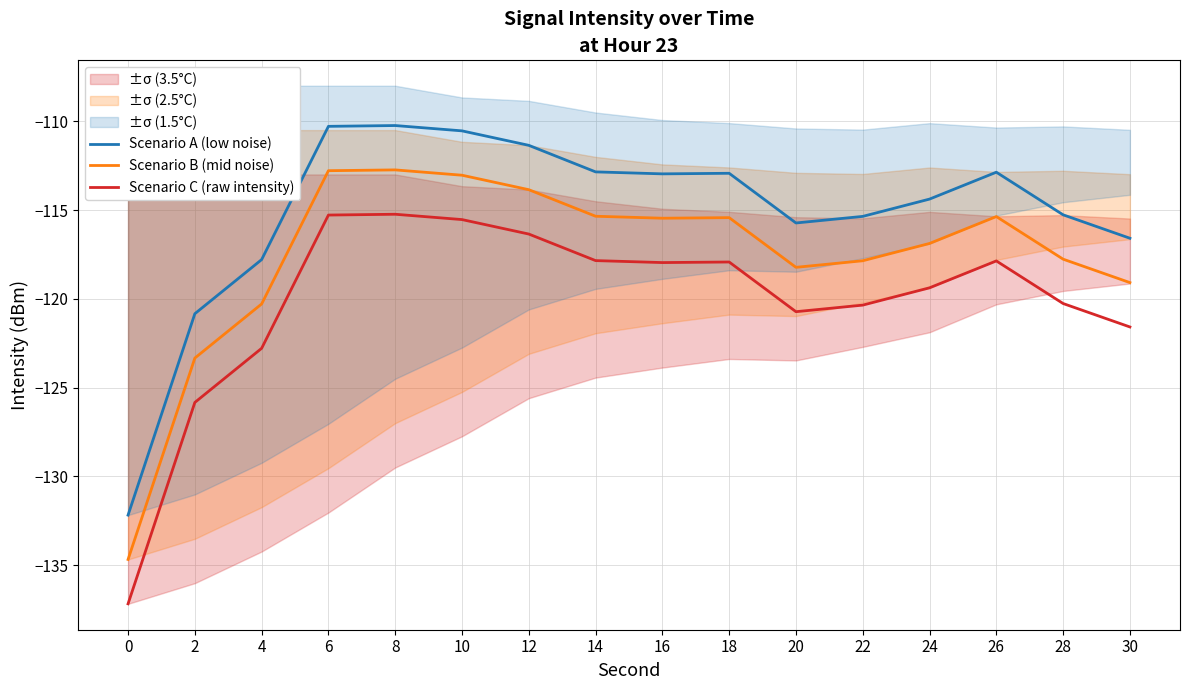

How many interior local valleys does the Scenario A (low noise) series have?

2